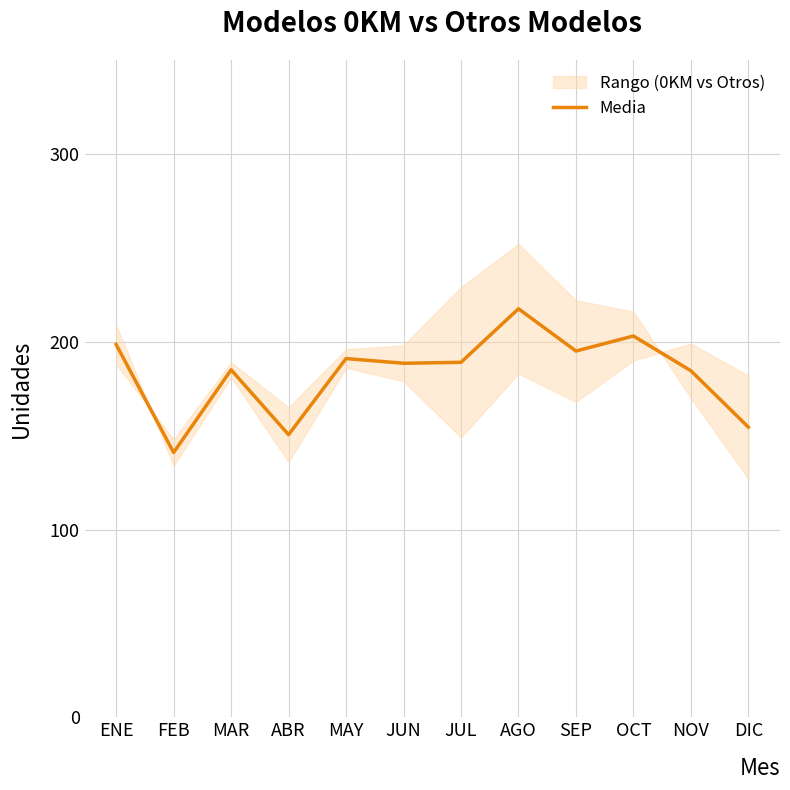

Reading left to right, extract all data points from this chart.

ENE=198.5	FEB=141.0	MAR=185.0	ABR=150.5	MAY=191.0	JUN=188.5	JUL=189.0	AGO=217.5	SEP=195.0	OCT=203.0	NOV=184.5	DIC=154.5